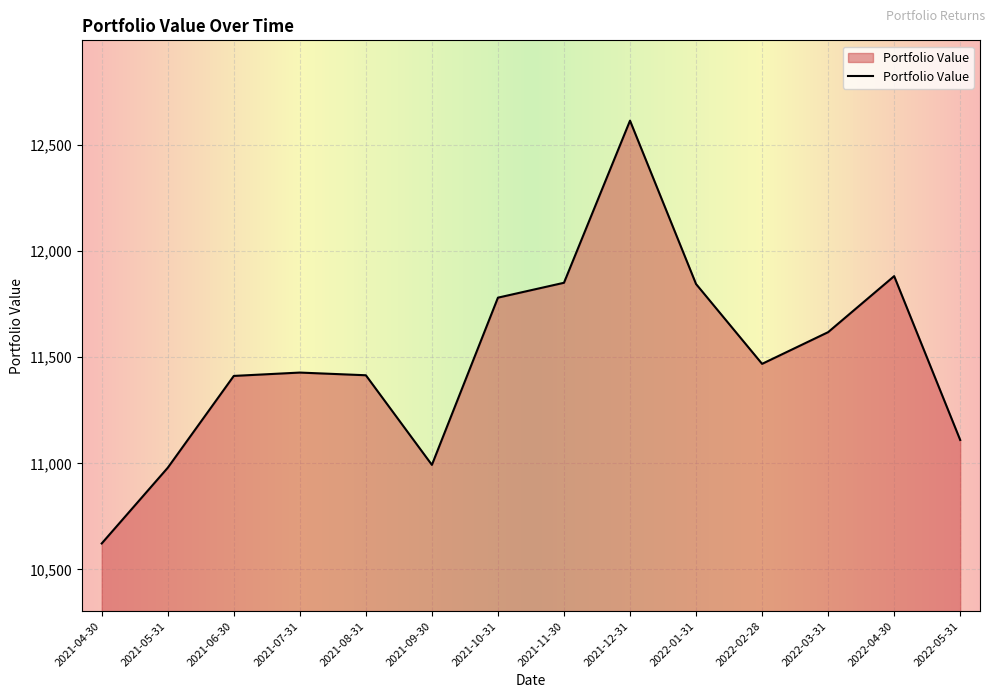

At which label is the value closest to 11618?

2022-03-31